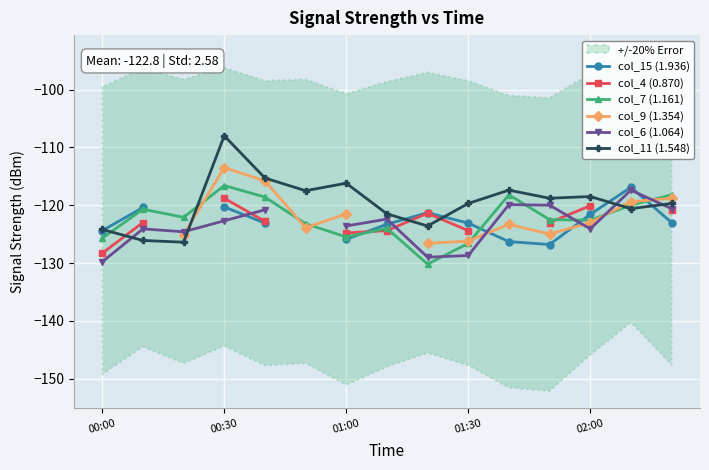

The col_7 (1.161) series shows -39.0 at 02:00. True or false?

False